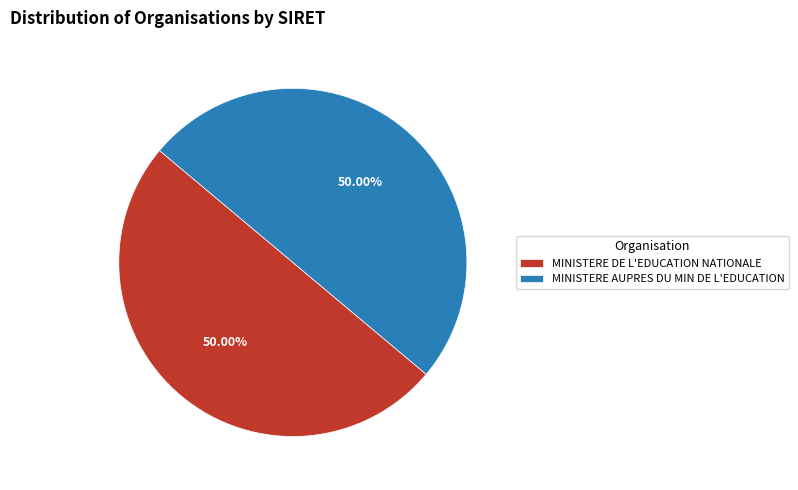

Approximately how many times larger is the value at MINISTERE DE L'EDUCATION NATIONALE compared to MINISTERE AUPRES DU MIN DE L'EDUCATION?

1.0